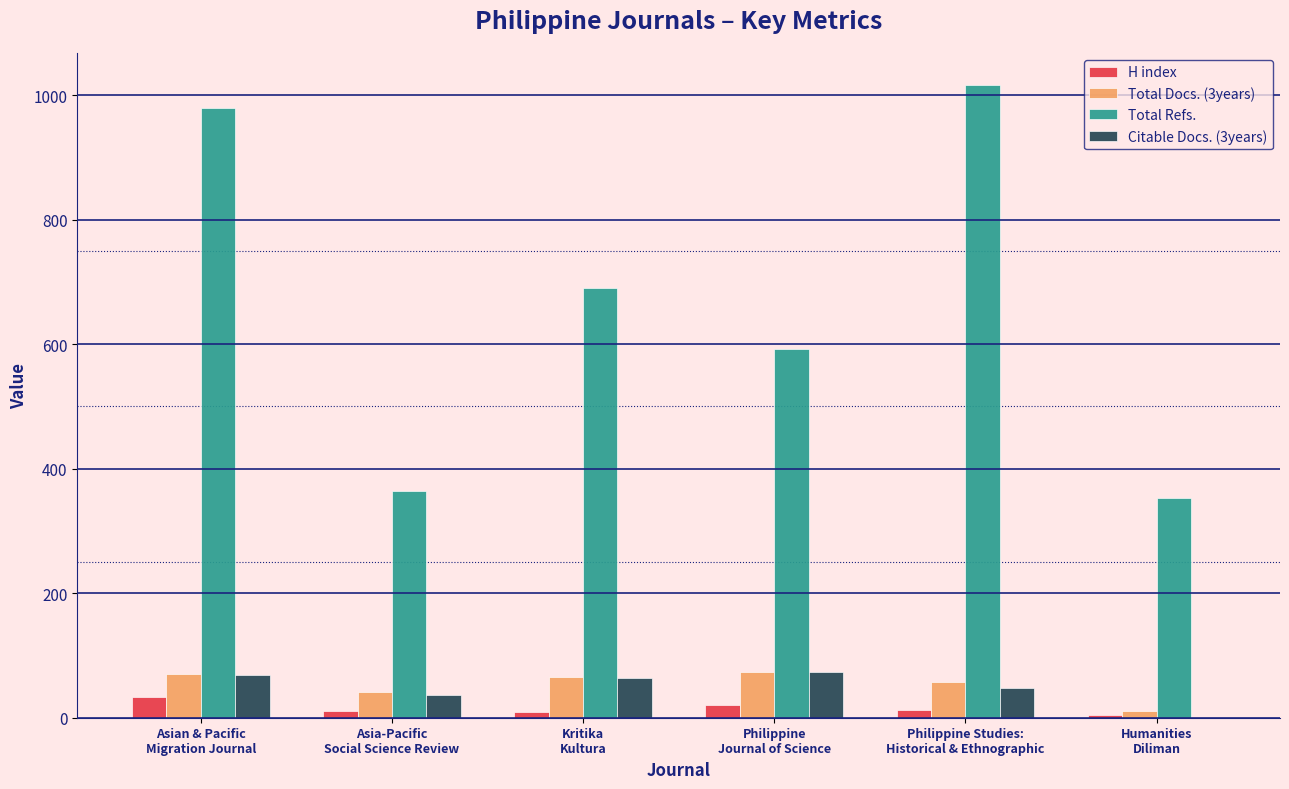

Which series has the largest total across all categories?

Total Refs.